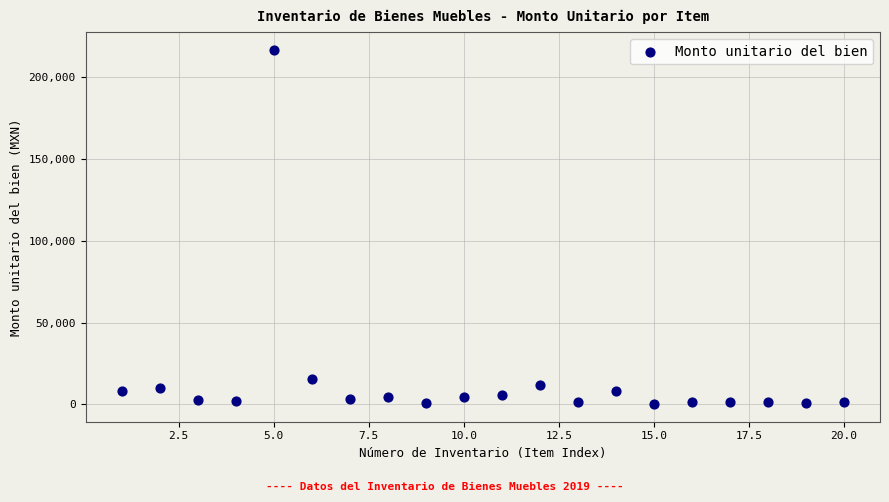

What Y value in the scatter plot is closest to 108245?

15834.0